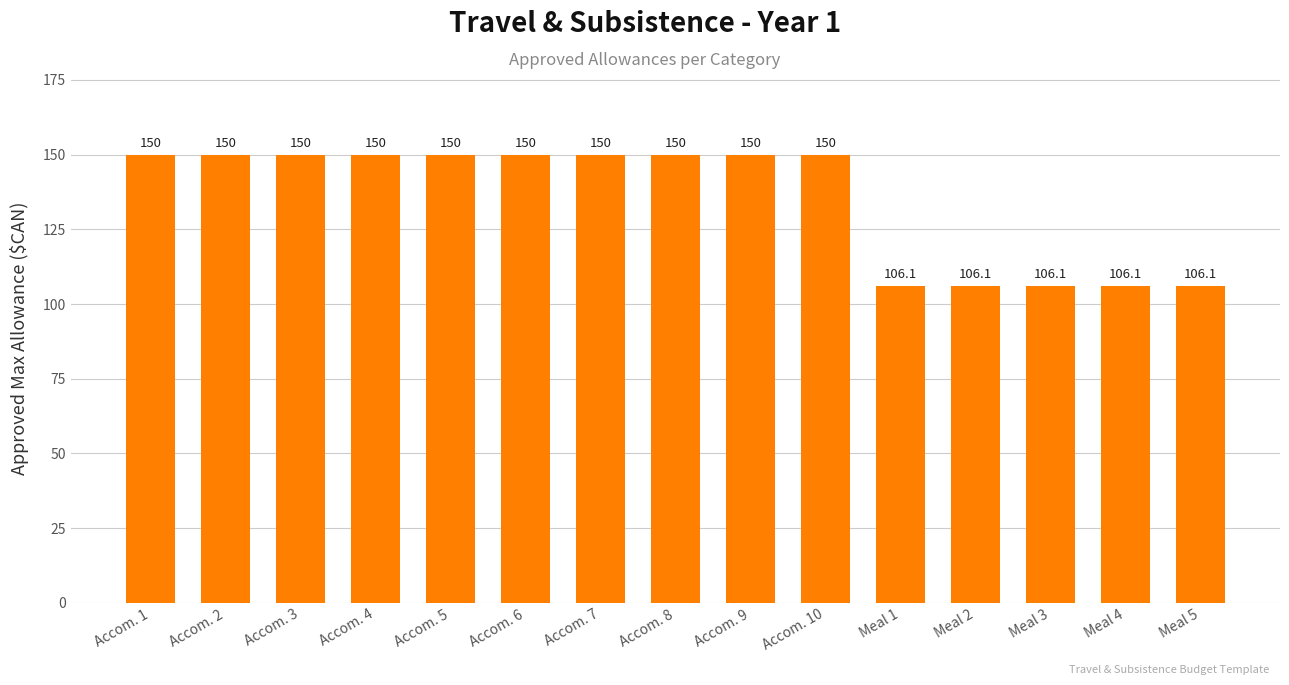

What is the maximum value shown in the chart?

150.0